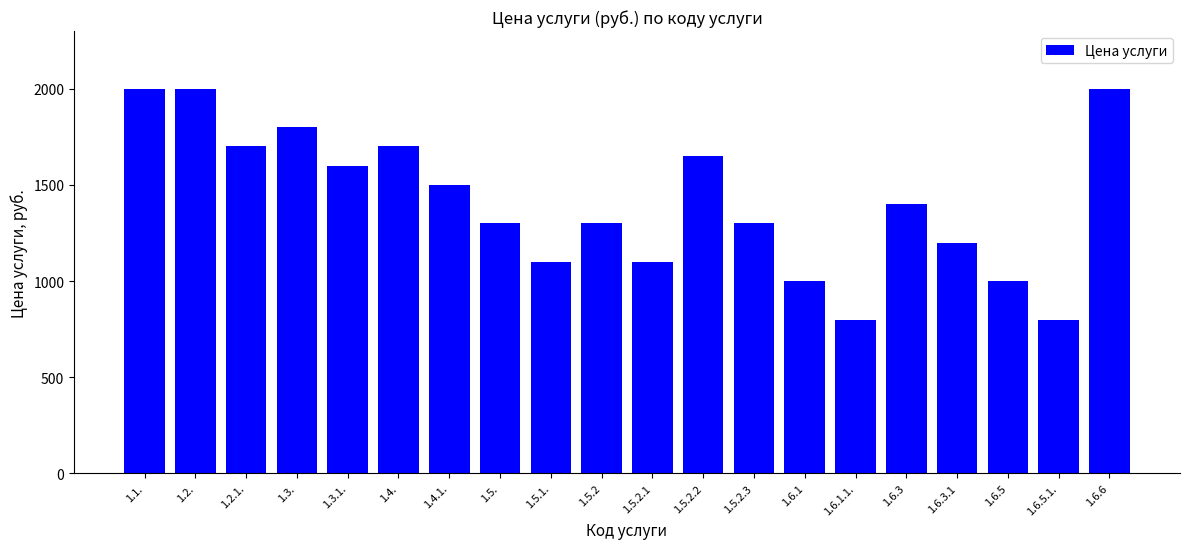

At which label is the value closest to 1400?

1.6.3